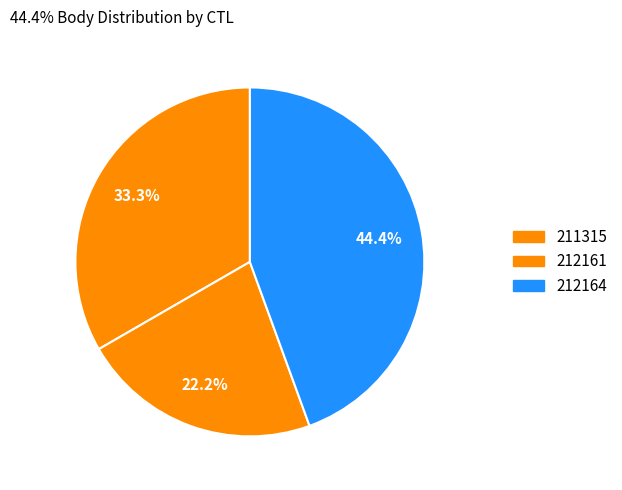

How many slices are in this pie chart?

3